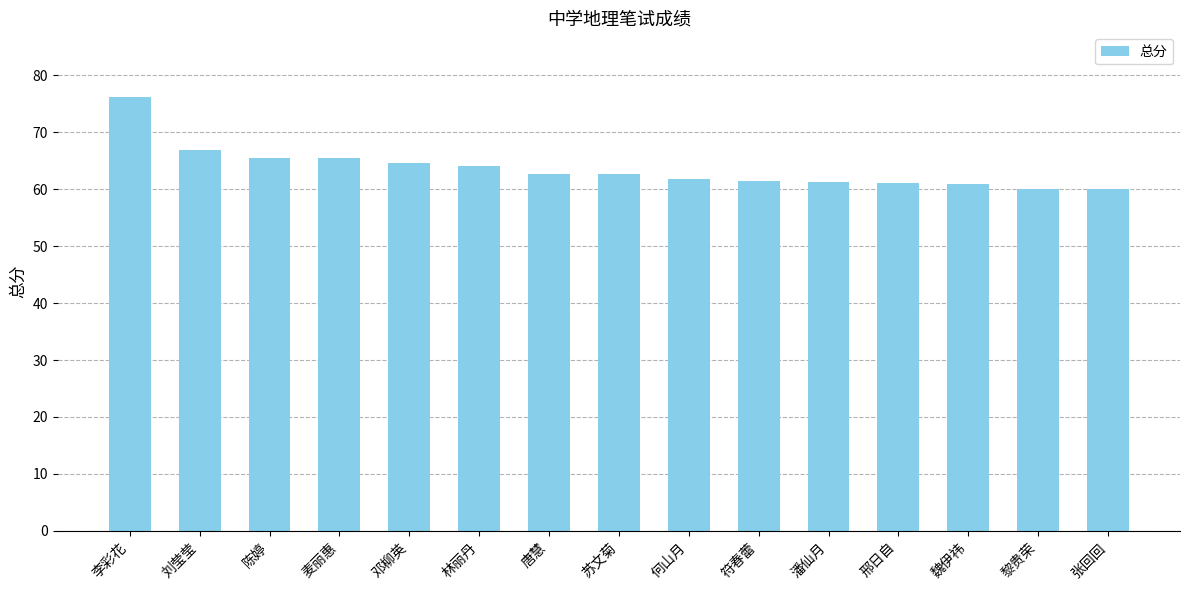

How many distinct data groups are displayed?

1